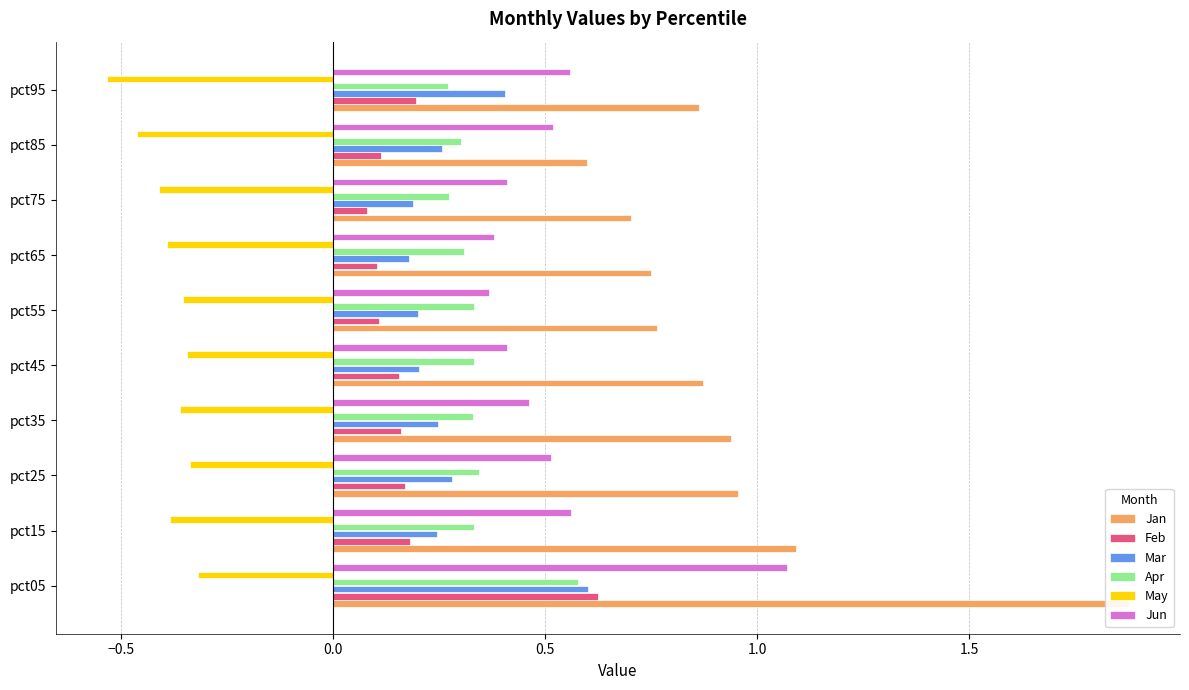

Reading left to right, what are all the values shown in this chart?

Jan: 1.9	1.1	1.0	0.9	0.9	0.8	0.7	0.7	0.6	0.9
Feb: 0.6	0.2	0.2	0.2	0.2	0.1	0.1	0.1	0.1	0.2
Mar: 0.6	0.2	0.3	0.2	0.2	0.2	0.2	0.2	0.3	0.4
Apr: 0.6	0.3	0.3	0.3	0.3	0.3	0.3	0.3	0.3	0.3
May: -0.3	-0.4	-0.3	-0.4	-0.3	-0.4	-0.4	-0.4	-0.5	-0.5
Jun: 1.1	0.6	0.5	0.5	0.4	0.4	0.4	0.4	0.5	0.6